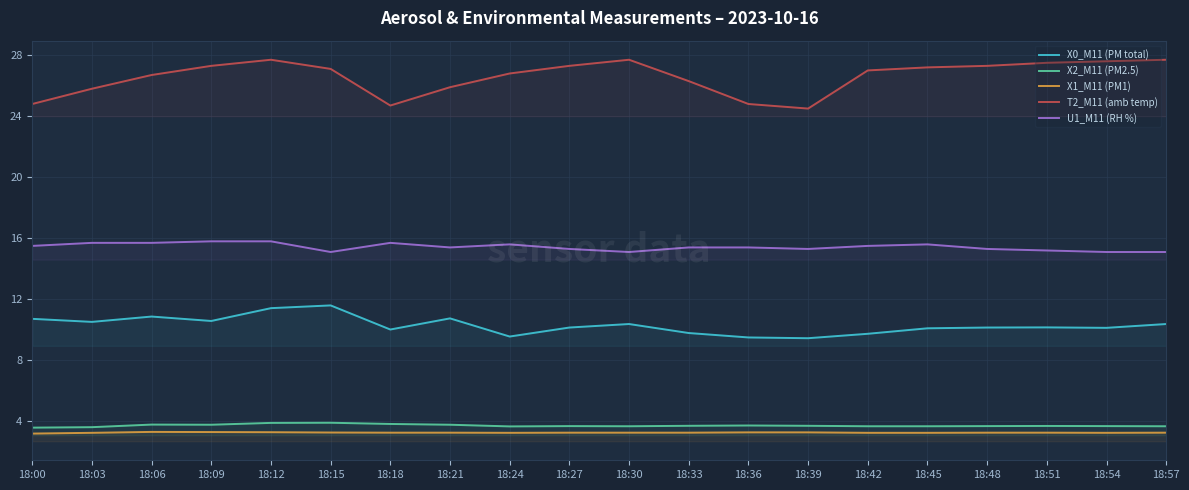

At which category does U1_M11 (RH %) reach its first local valley?

18:15